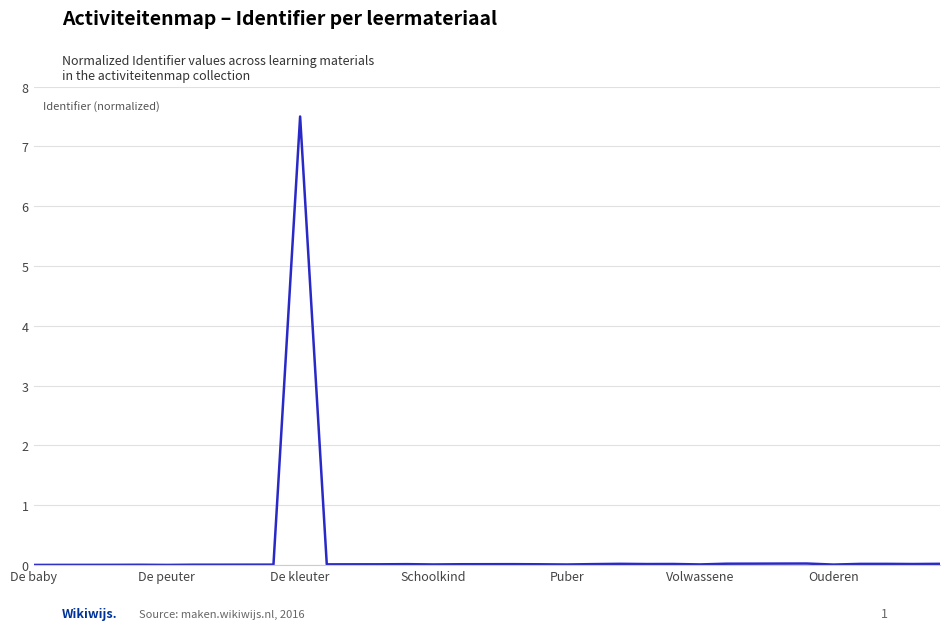

What is the maximum value shown in the chart?

7.5